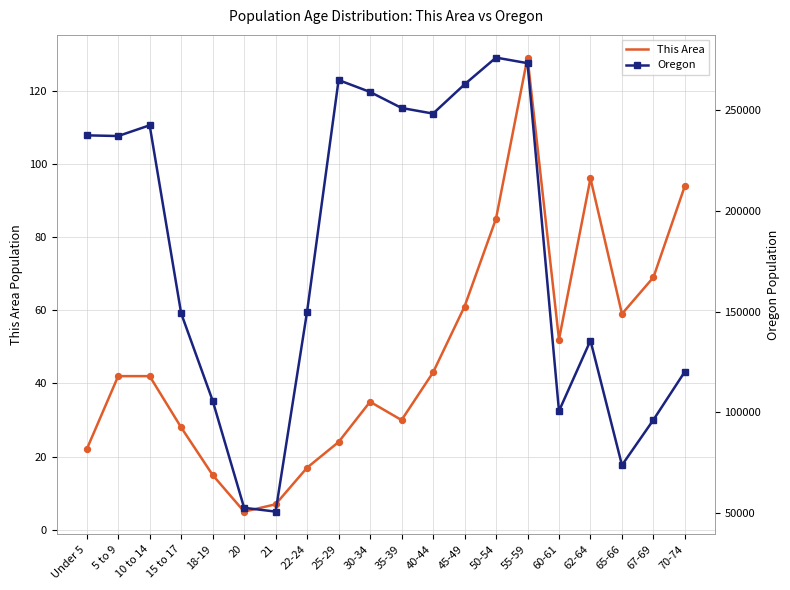

What is the total value across all series at 67-69?

96266